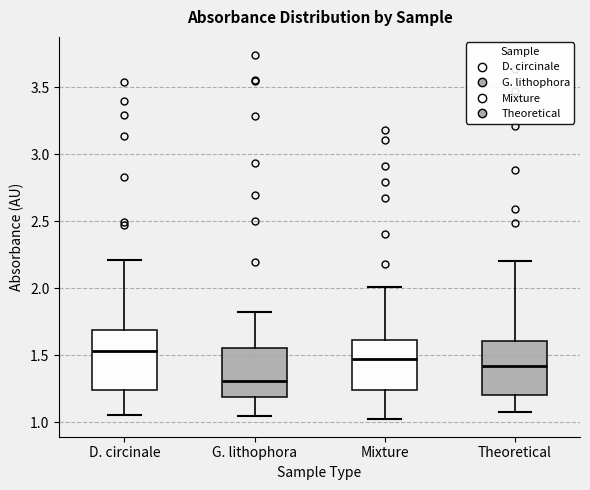

Comparing the boxes themselves (not the whiskers), which one is the tallest?

D. circinale